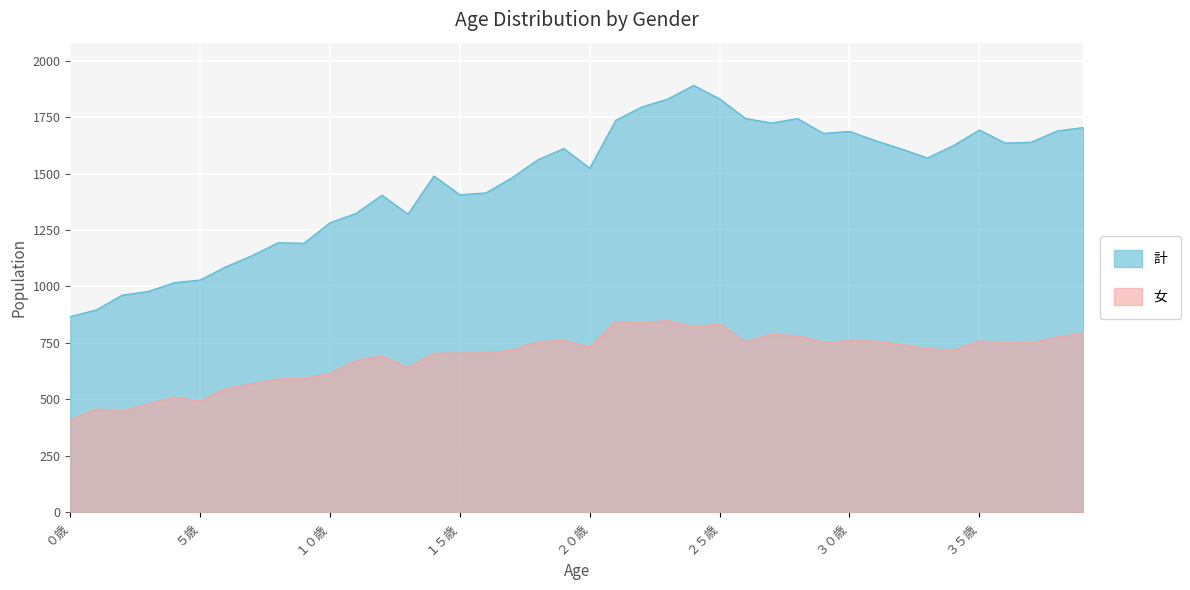

What is the smallest value displayed?

409